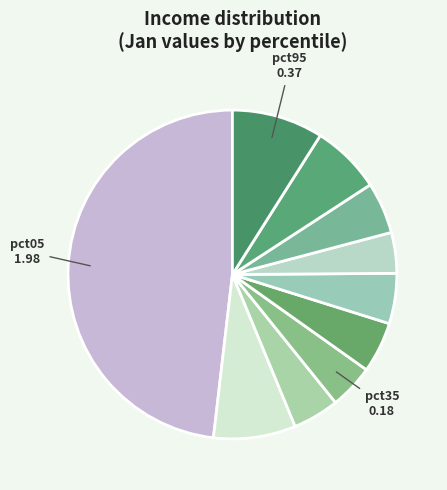

Rank the categories by value from lowest to highest.

pct65, pct35, pct25, pct55, pct45, pct75, pct85, pct15, pct95, pct05